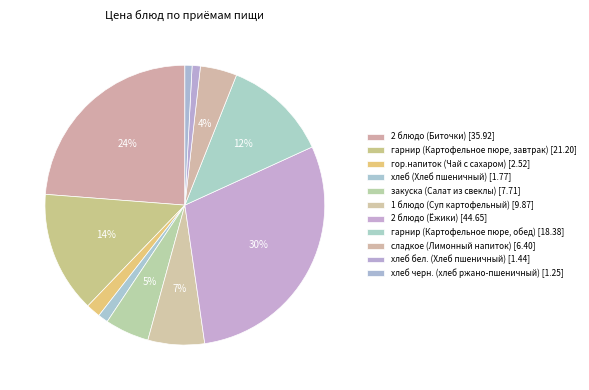

How many segments does this pie chart have?

11